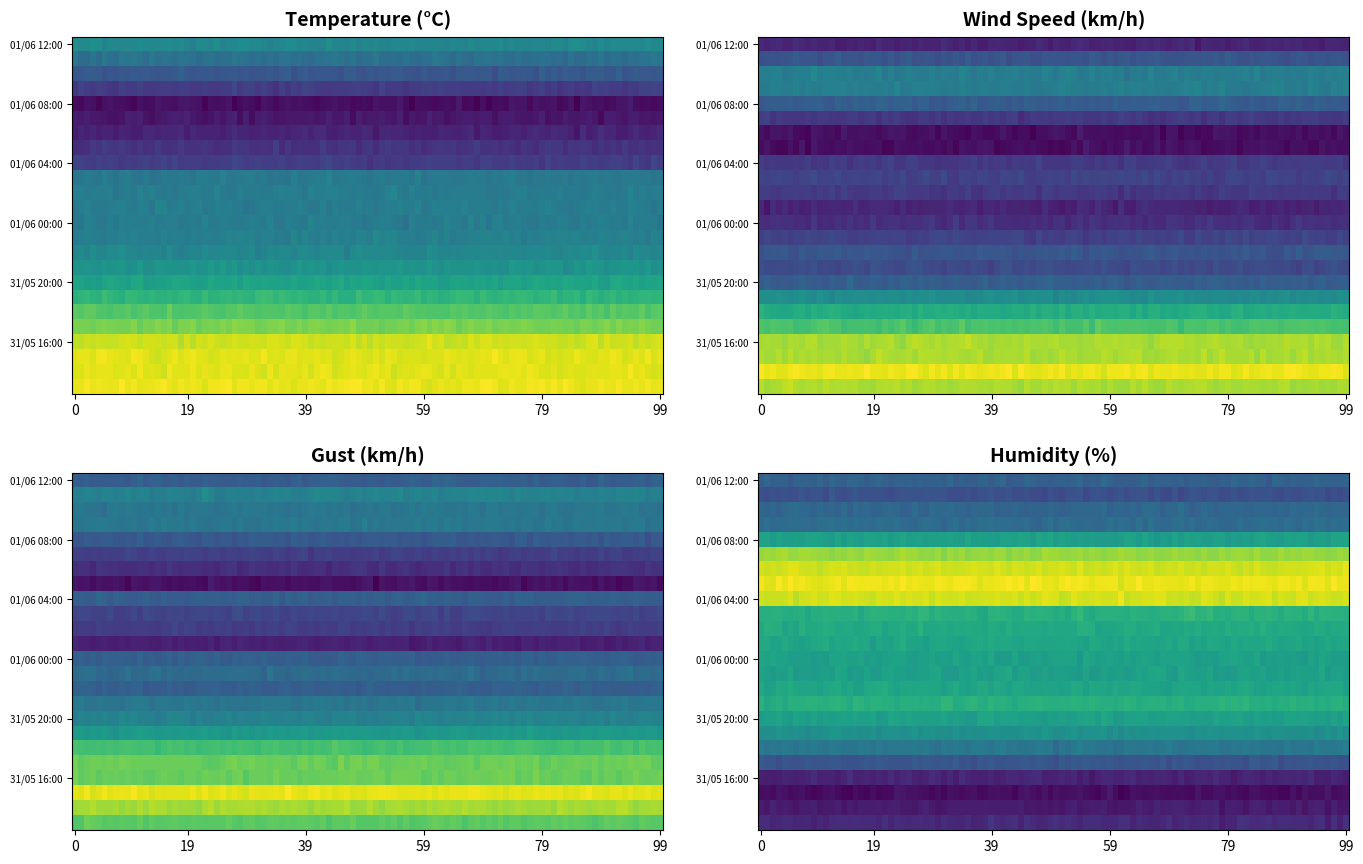

How many values in the Temperature series exceed 19?

17